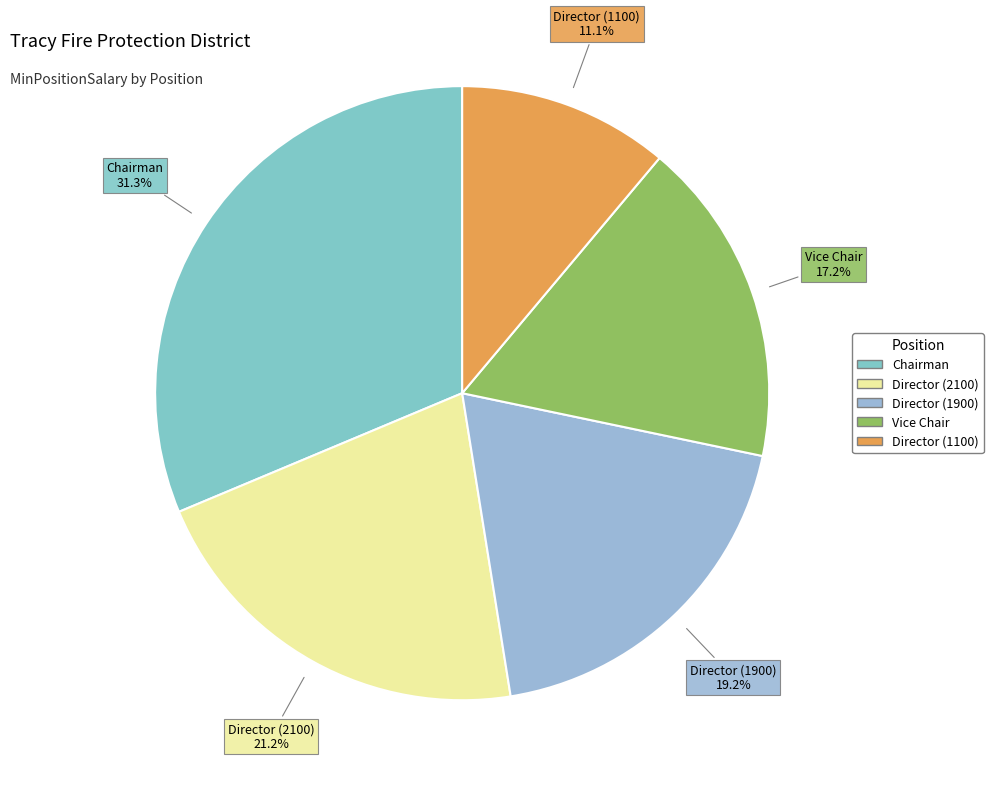

What is the ratio of the value at Chairman to the value at Vice Chair?

1.8